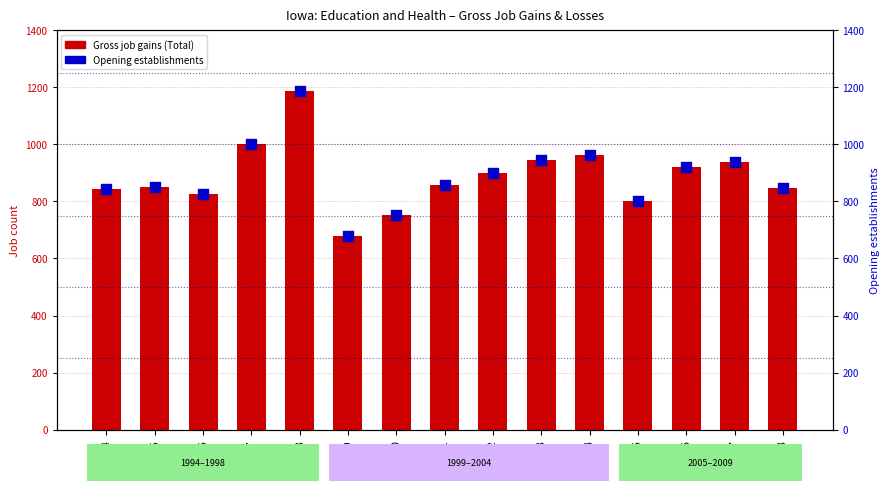

Which series contains the highest Y value?

Gross job gains (Total)